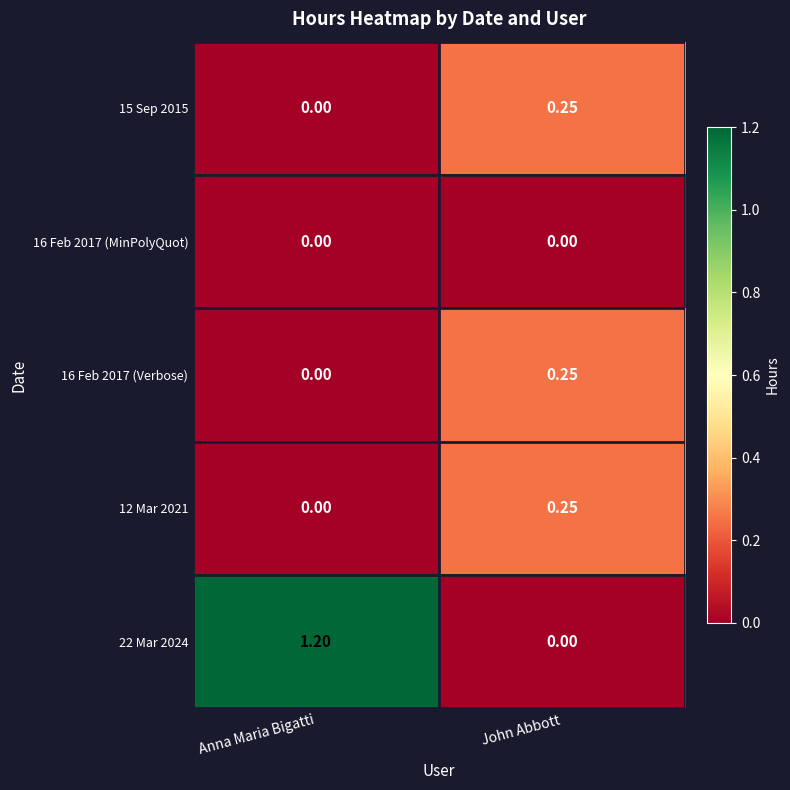

What is the difference between the highest and lowest values at Anna Maria Bigatti?

1.2